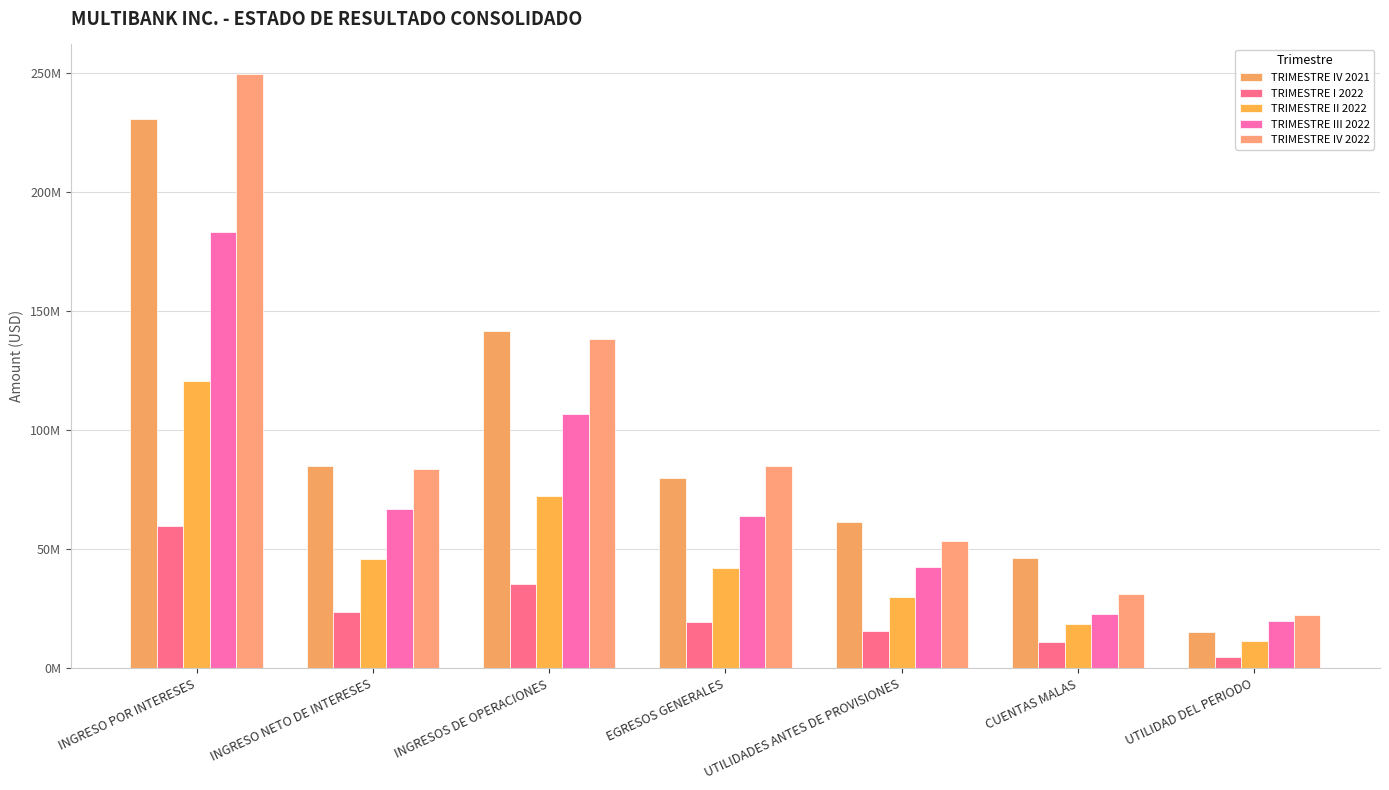

Are the bars horizontal?

No